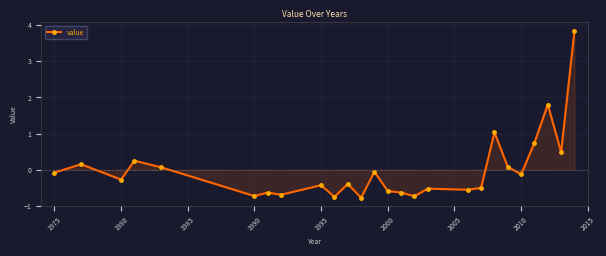

What is the maximum value shown in the chart?

3.8